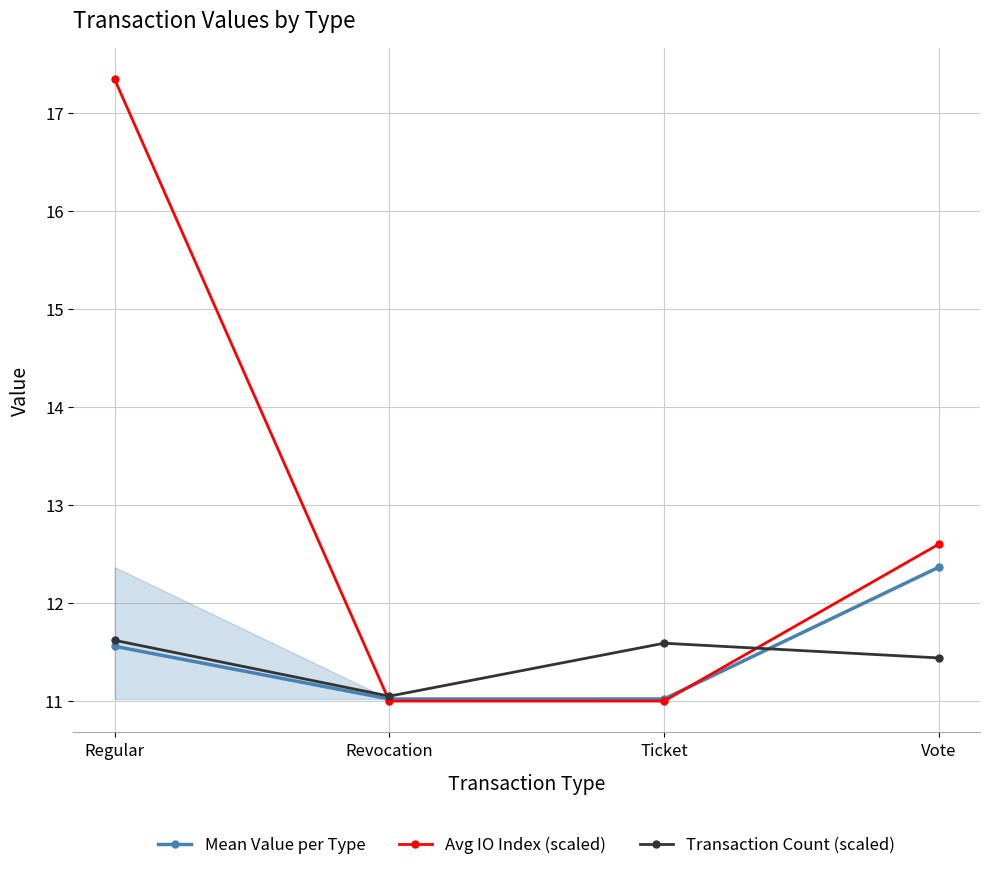

Which label corresponds to the smallest value in the chart?

Revocation